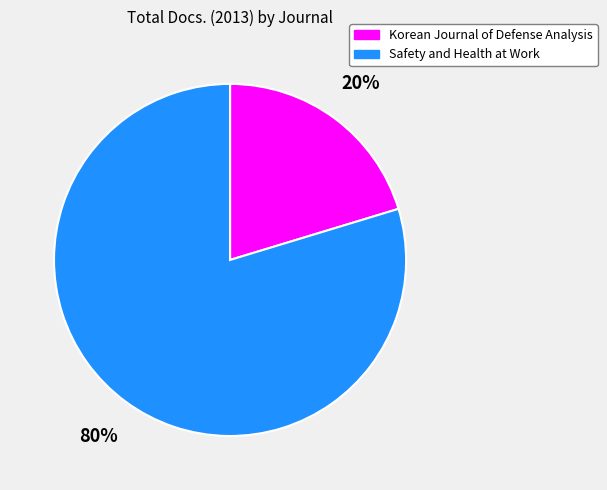

Combined, do Korean Journal of Defense Analysis and Safety and Health at Work account for over 50%?

Yes